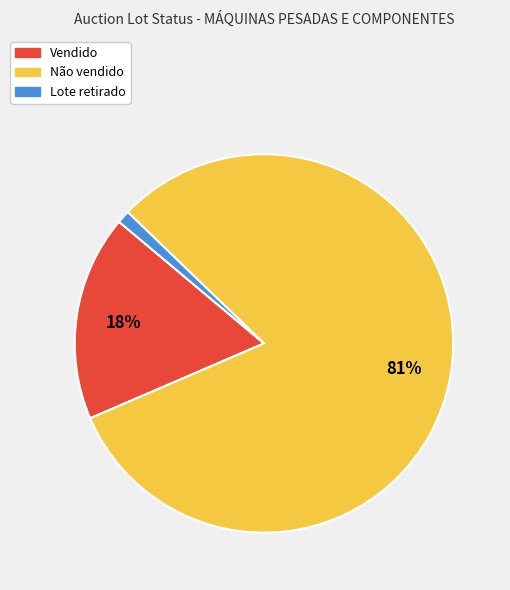

To the nearest percent, what is the difference between the largest and smallest slice percentages?

80%